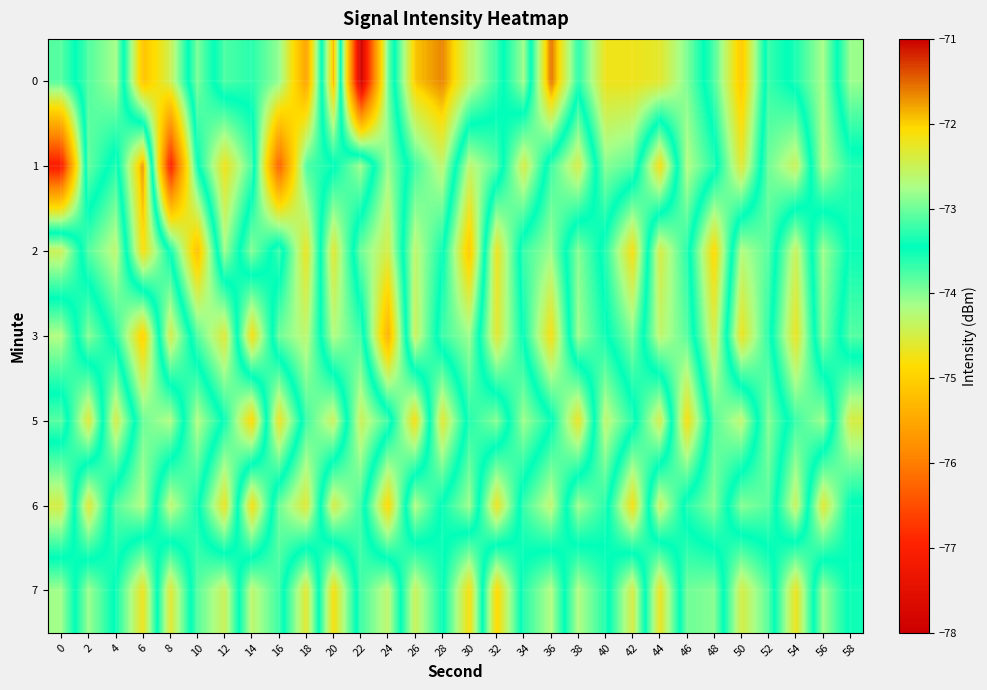

Which label corresponds to the largest value in the chart?

36